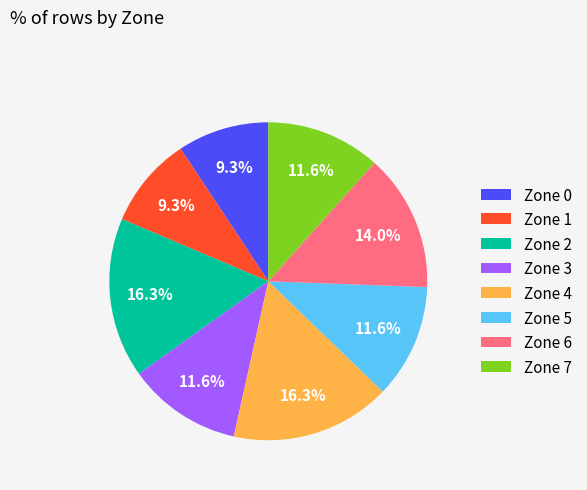

Combined, do Zone 6 and Zone 7 account for over 50%?

No